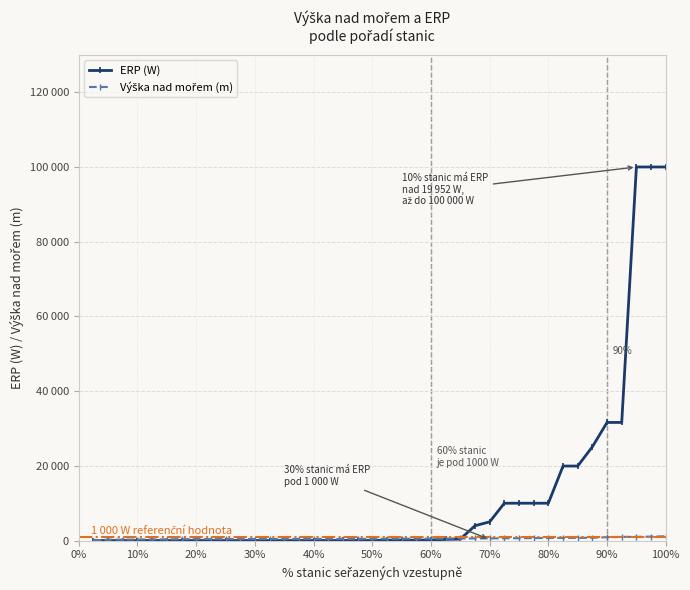

Does the chart have visible grid lines?

Yes